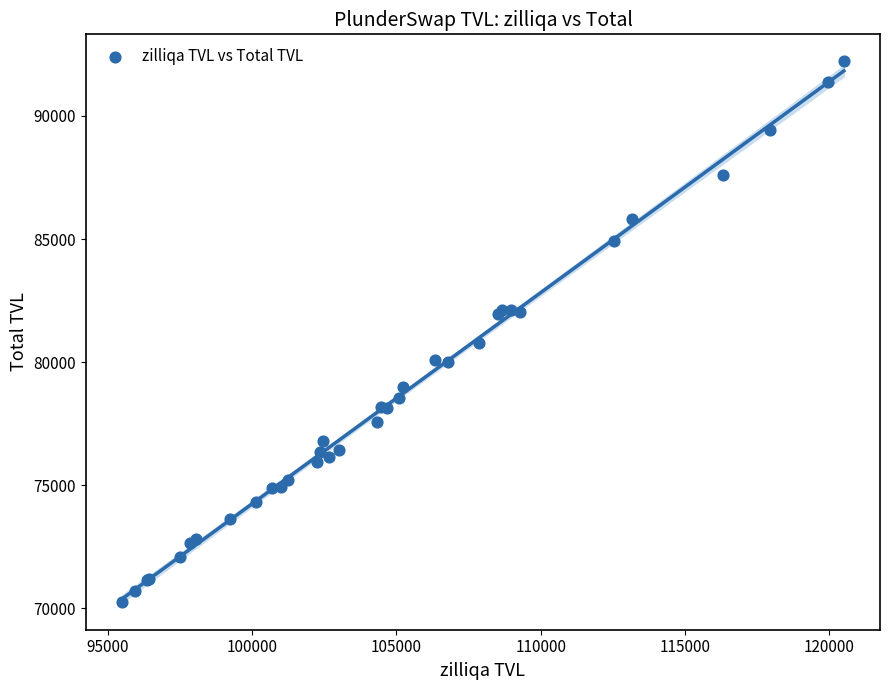

What Y value in the scatter plot is closest to 81242?

80786.8